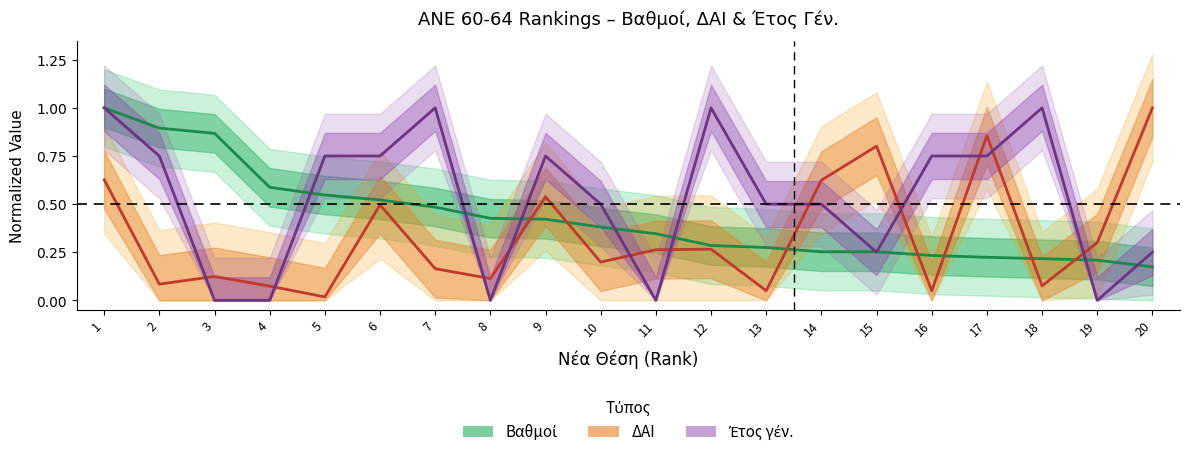

True or false: Bathmos has a value of 1.3 at 3.

False